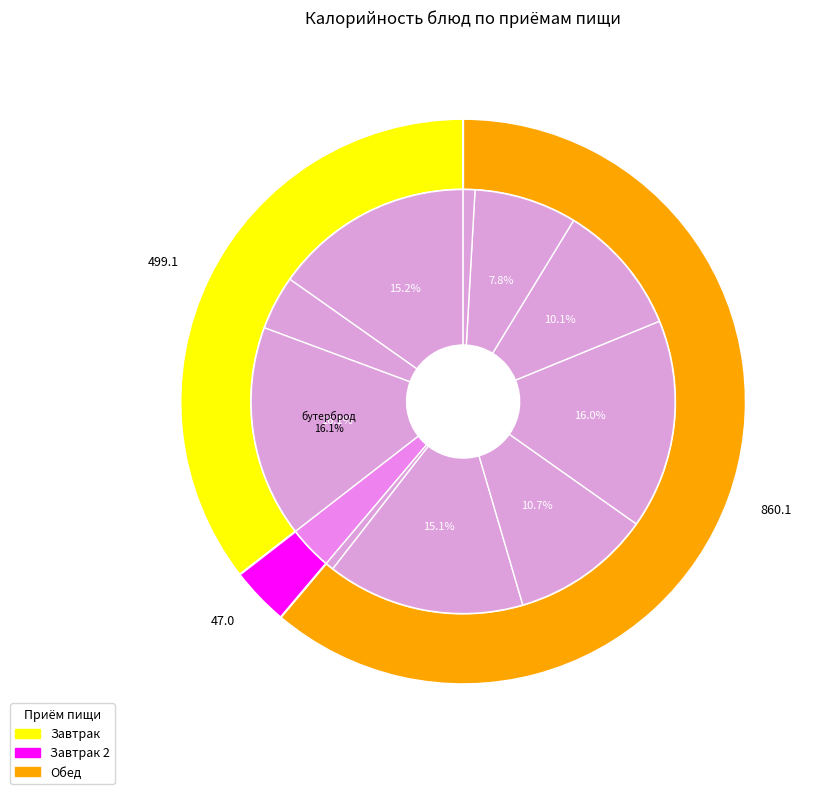

What is the change in value from борщ из свежей капусты to рис отварной?

+12.6